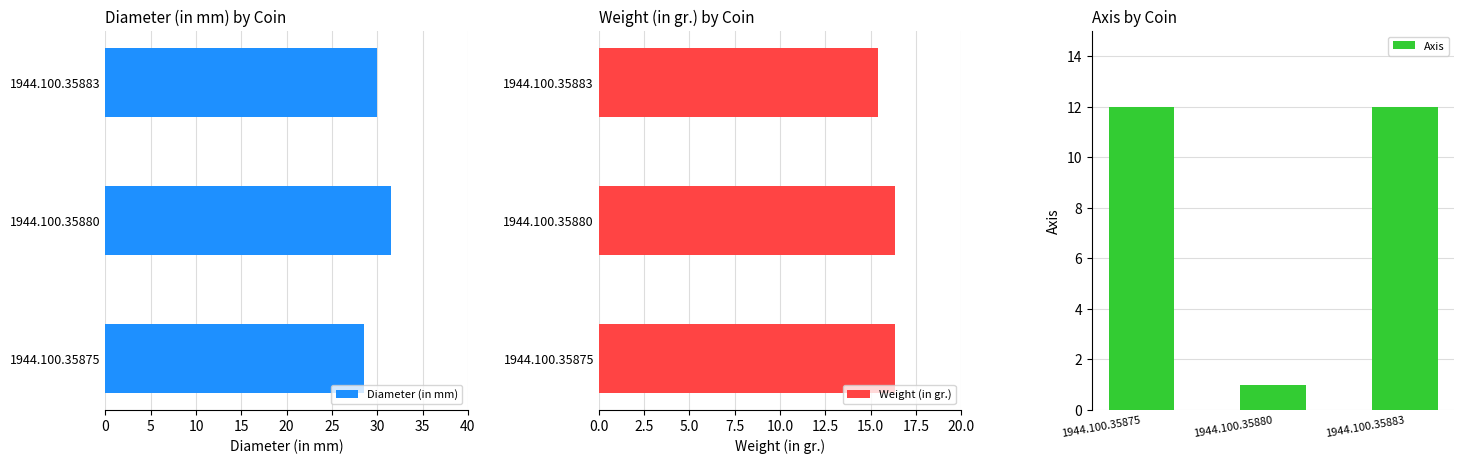

How many bars are there in total?

9